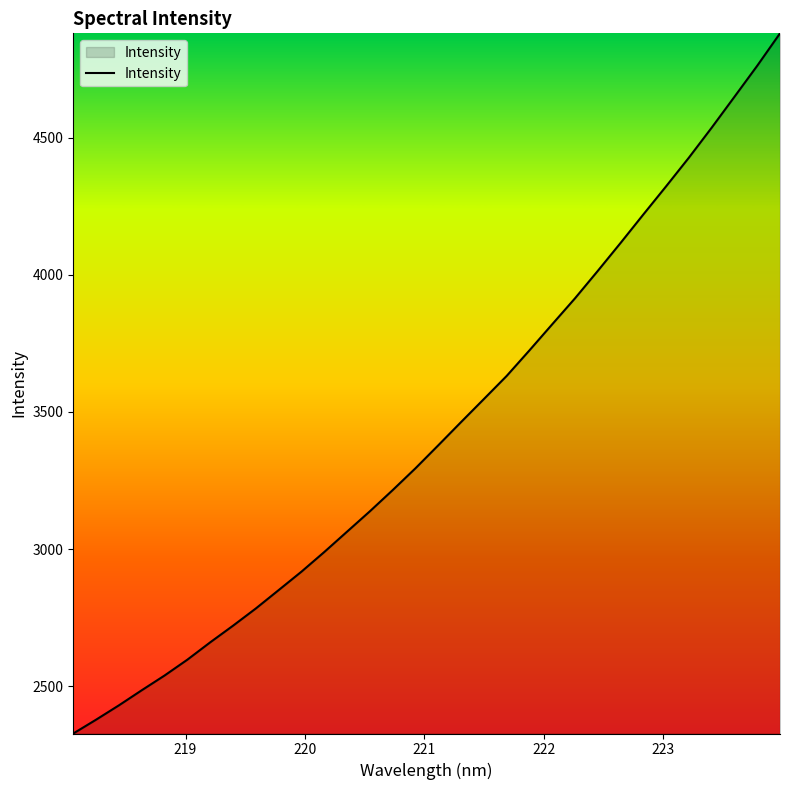

What is the smallest value displayed?

2327.5